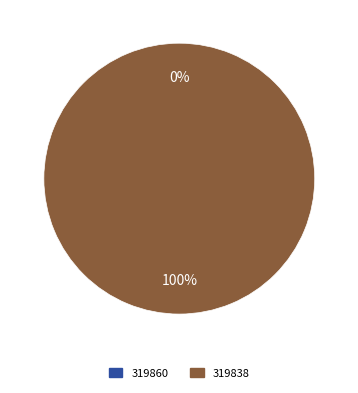

How many segments does this pie chart have?

2